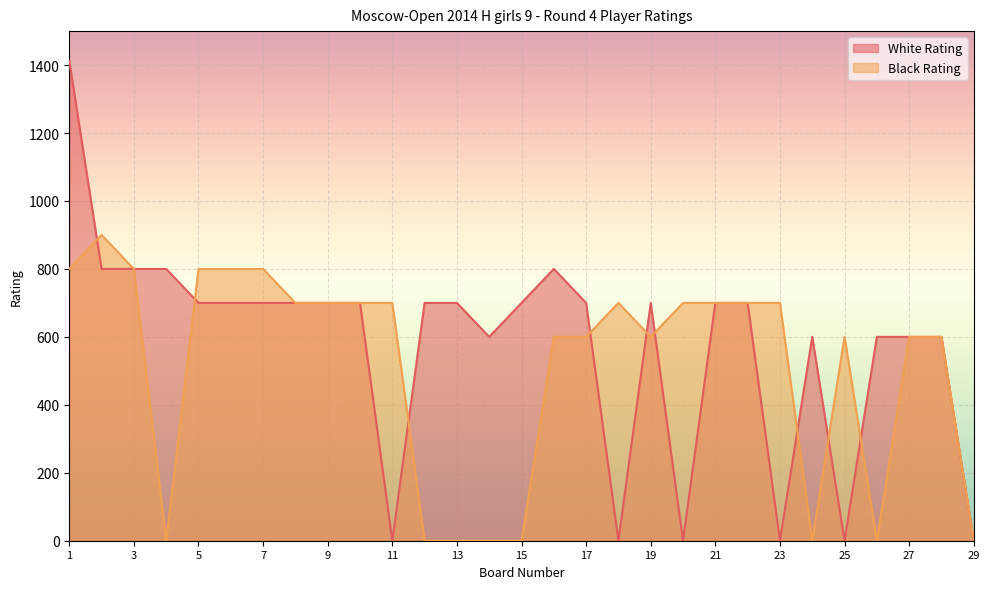

Between which two adjacent categories do White Rating and Black Rating first intersect?

1 and 2